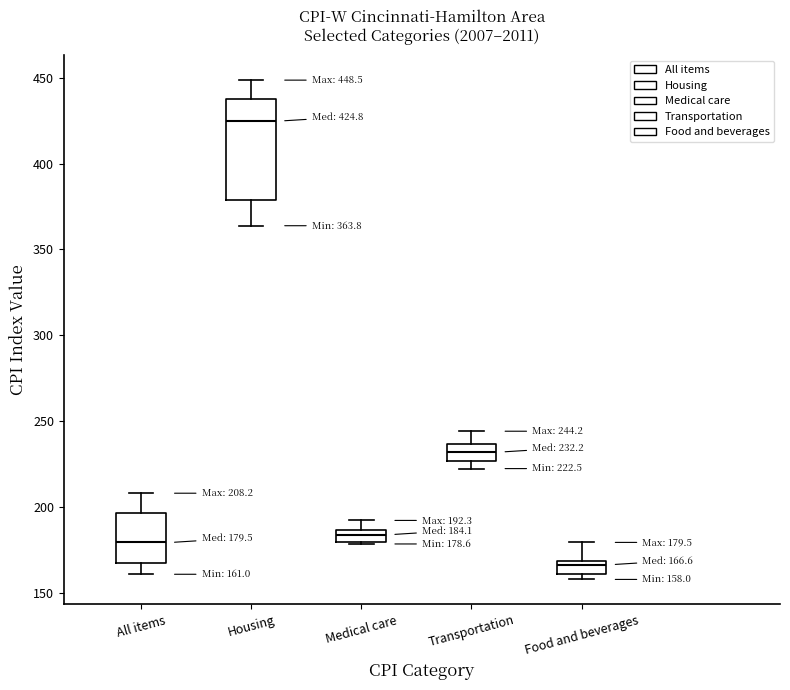

Comparing the boxes themselves (not the whiskers), which one is the tallest?

Housing